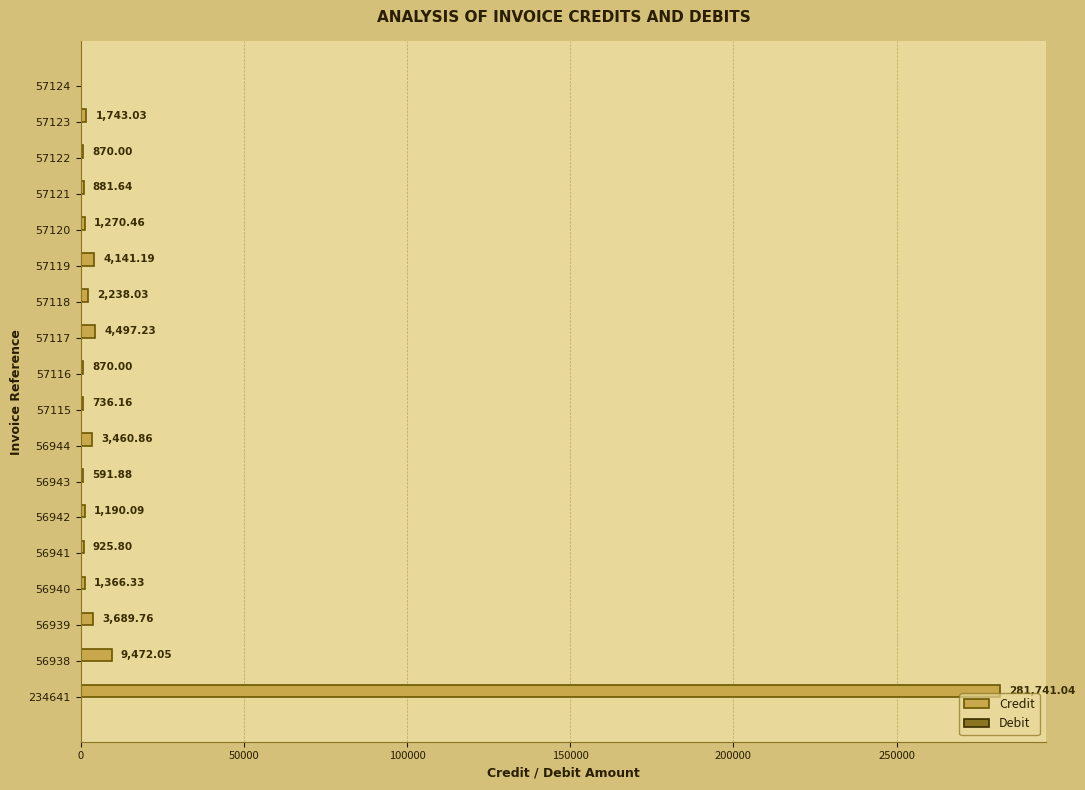

Which has a higher value, 57115 or 57123?

57123